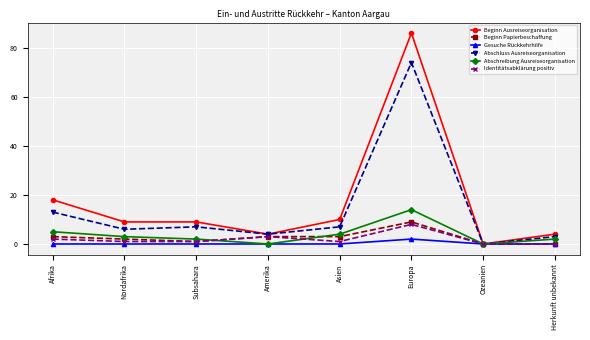

Is it true that Abschluss Ausreiseorganisation equals 10 at Nordafrika?

False